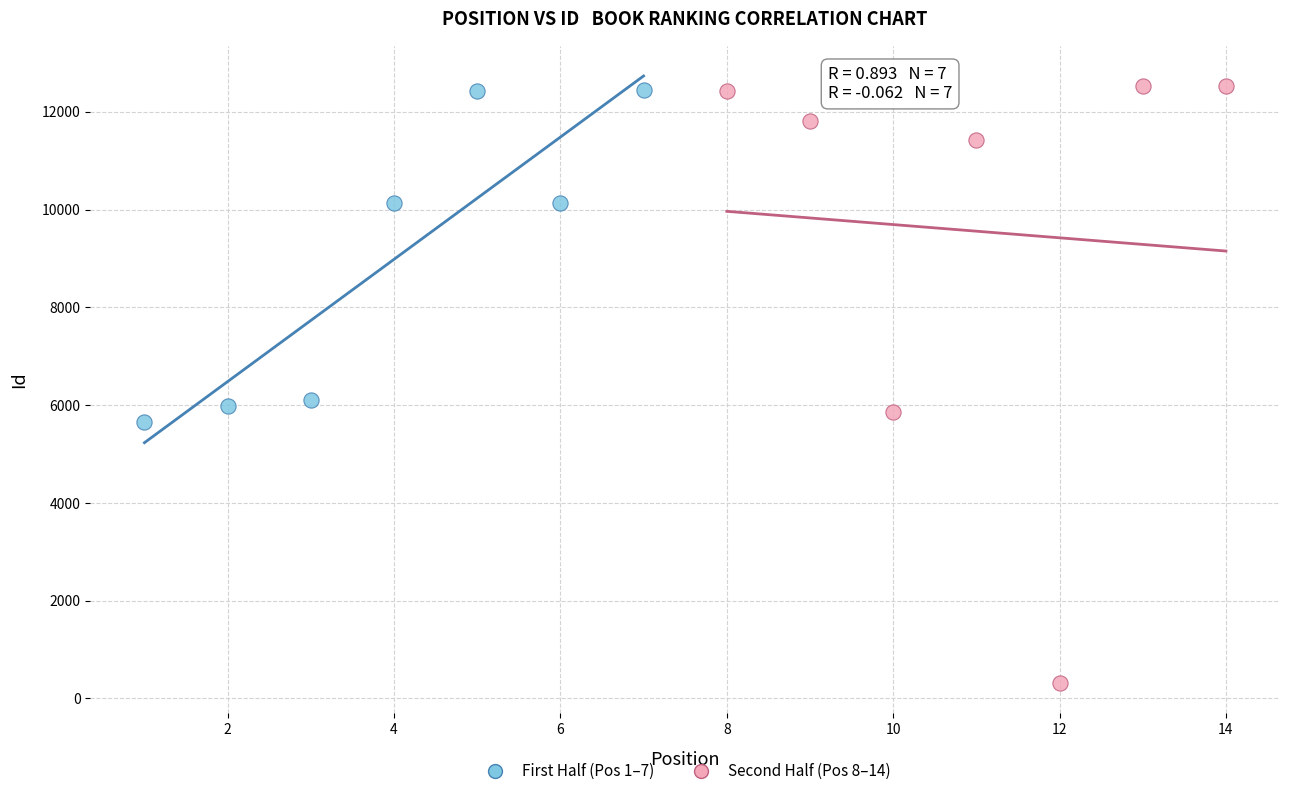

Which series has the widest spread of Y values?

Second Half (Pos 8–14)